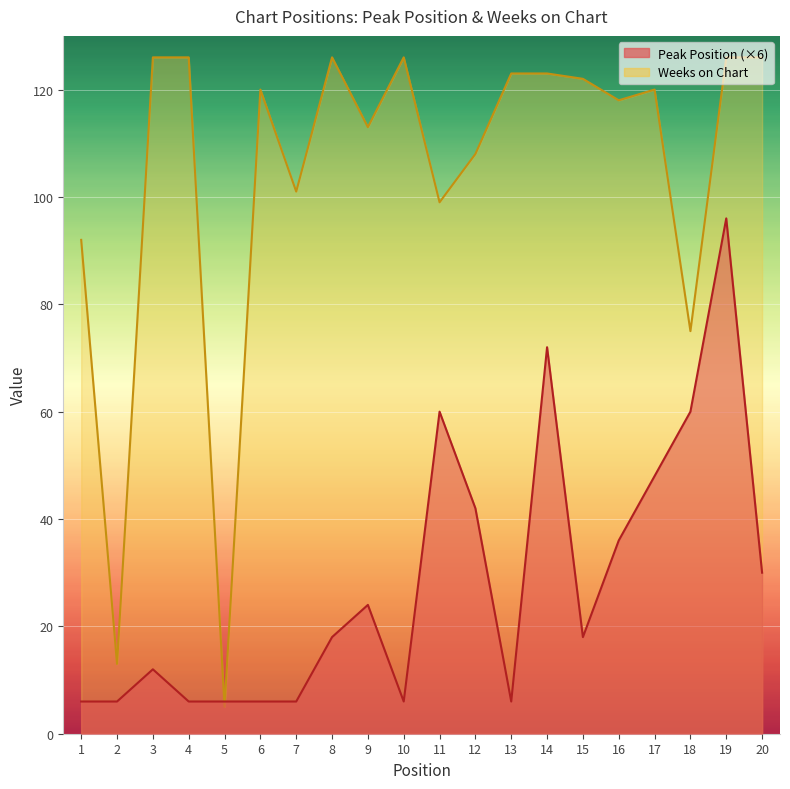

How many categories are shown in the chart?

20